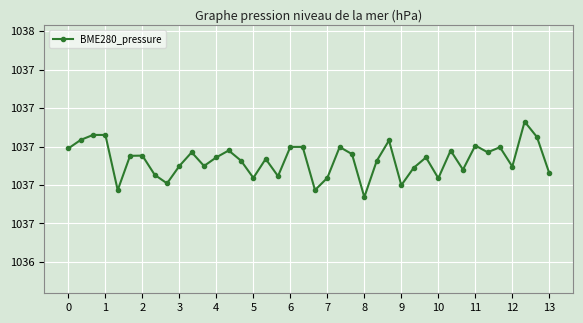

What is the smallest value displayed?

1036.7